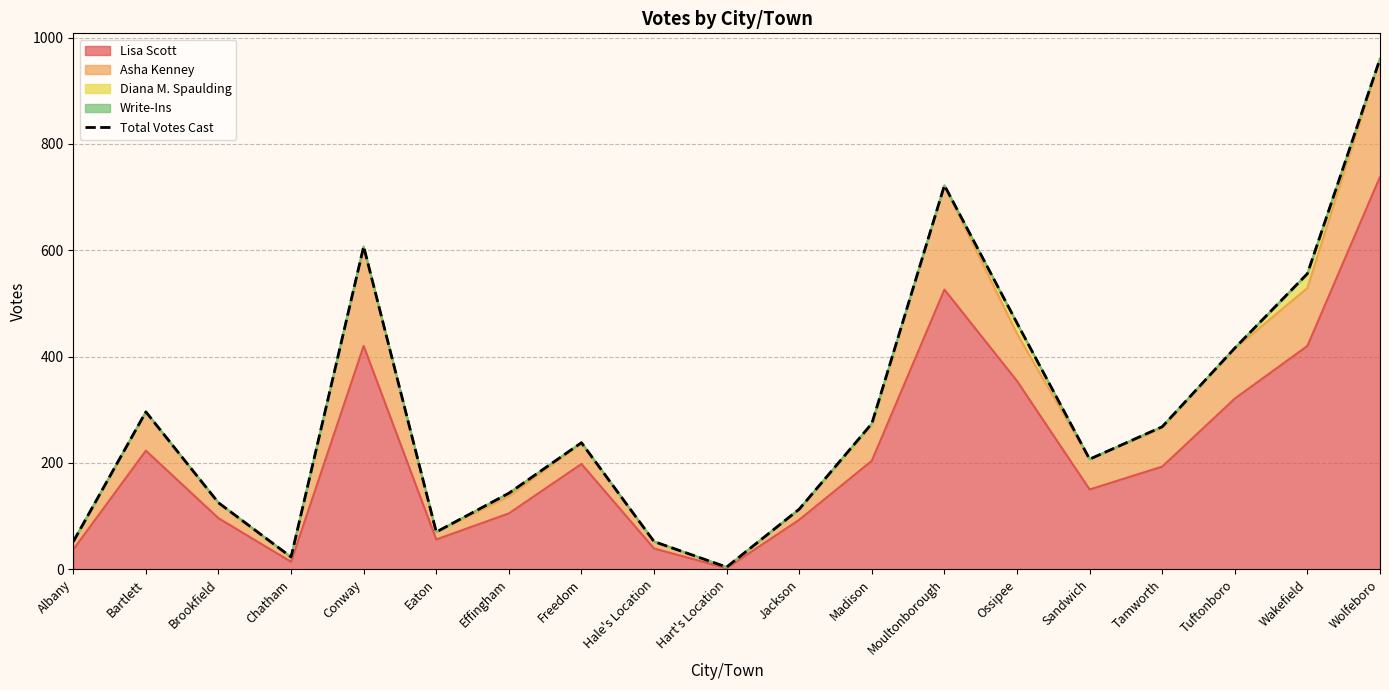

What is the difference between the second highest and second lowest values?

699